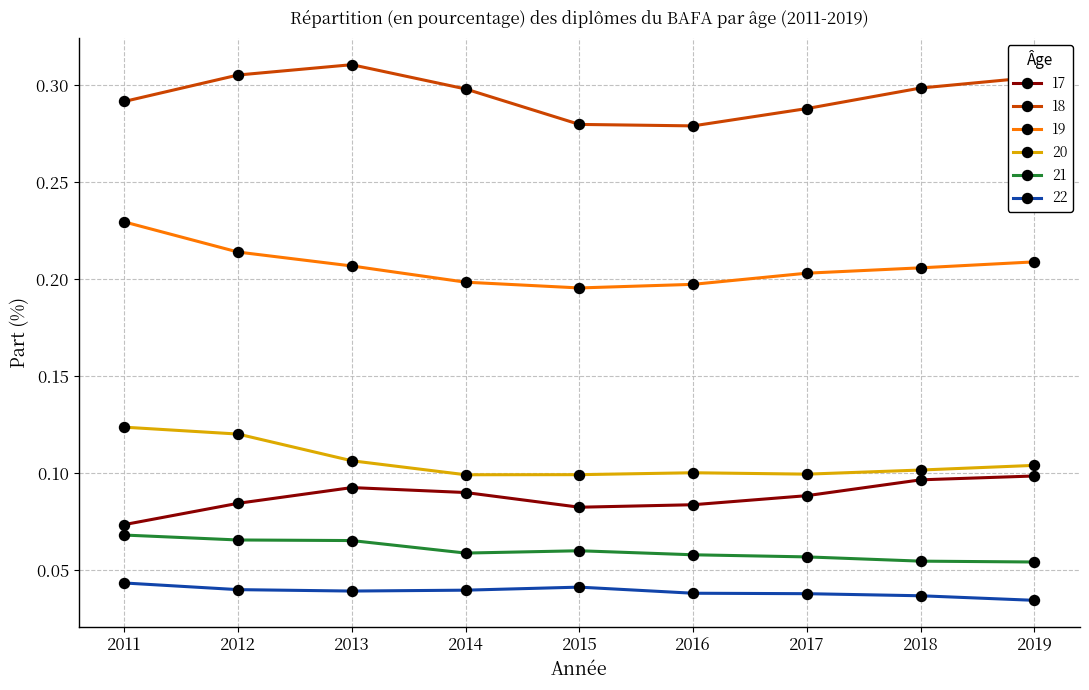

How many lines are shown in the chart?

6